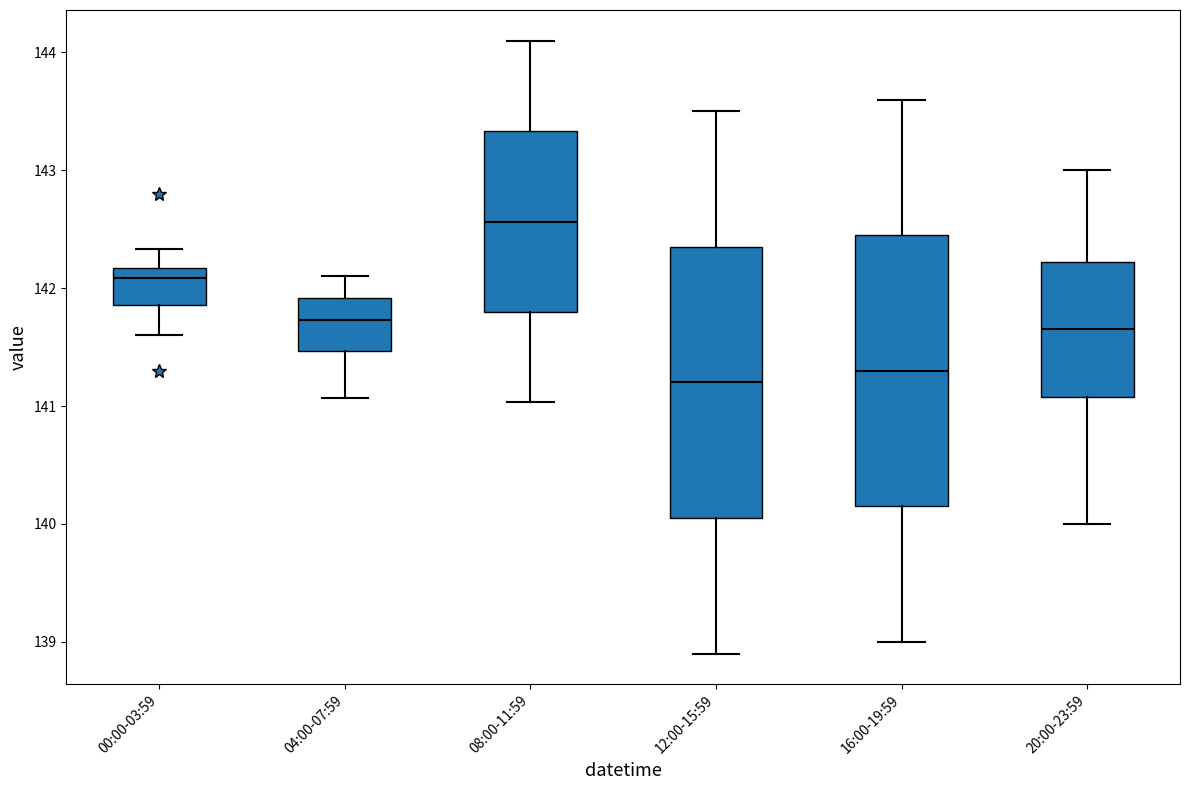

Reading left to right, transcribe this box plot: for each box, give where its median line is, the range the box spans, and where its two whiskers end, as read against the y-axis. The values are not printed on the chart, so give them approximately, as read against the axis.

00:00-03:59: median 142.1, box 141.9 to 142.2, whiskers 141.6 to 142.3
04:00-07:59: median 141.7, box 141.5 to 141.9, whiskers 141.1 to 142.1
08:00-11:59: median 142.6, box 141.8 to 143.3, whiskers 141.0 to 144.1
12:00-15:59: median 141.2, box 140.1 to 142.4, whiskers 138.9 to 143.5
16:00-19:59: median 141.3, box 140.2 to 142.5, whiskers 139.0 to 143.6
20:00-23:59: median 141.7, box 141.1 to 142.2, whiskers 140.0 to 143.0